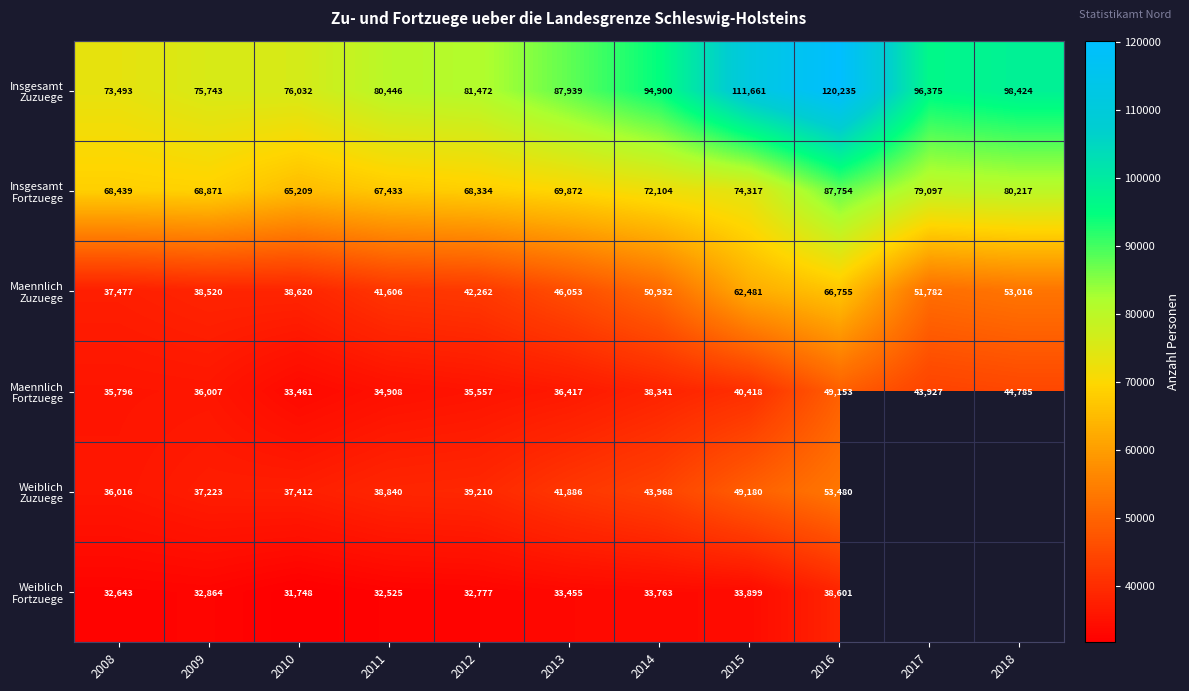

What is the spread (max minus min) of values at 2016?

81634